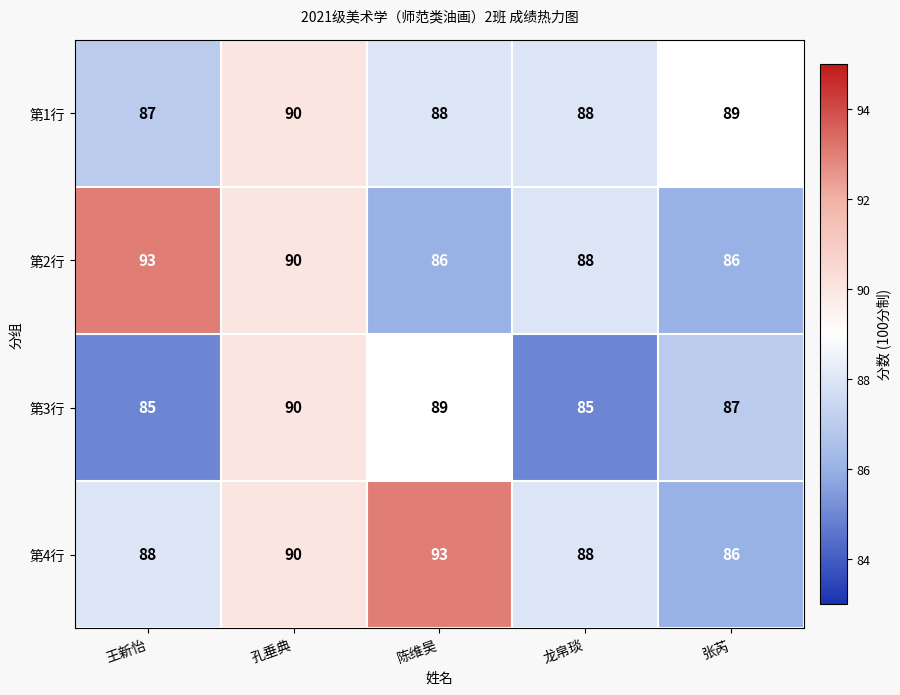

What is the greatest value displayed?

93